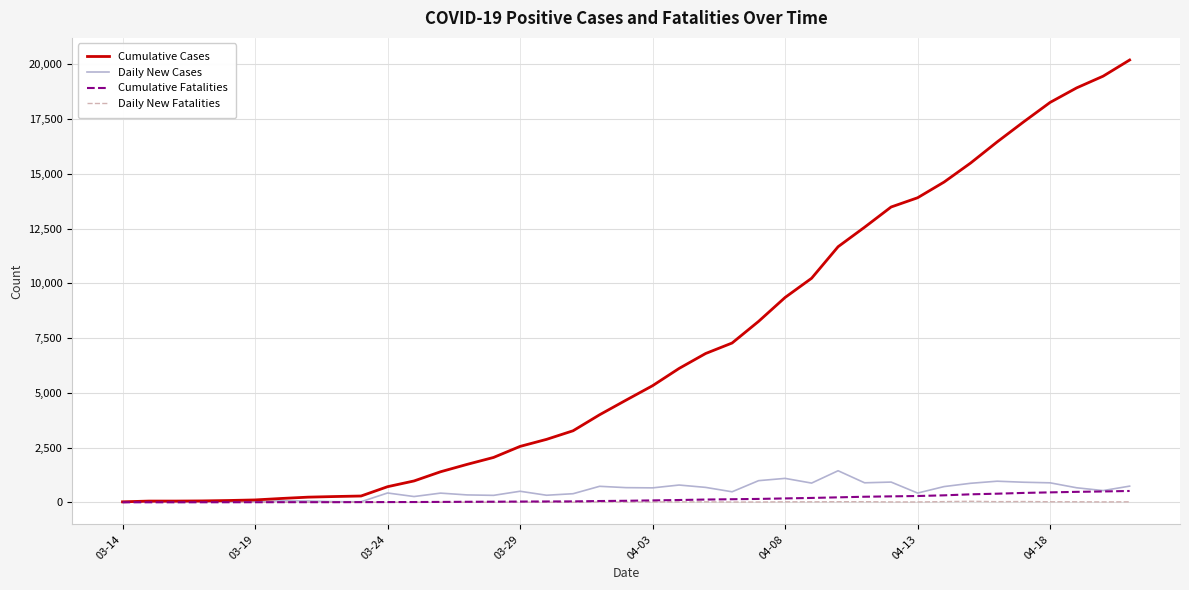

Which series has the largest total across all categories?

Cumulative Cases